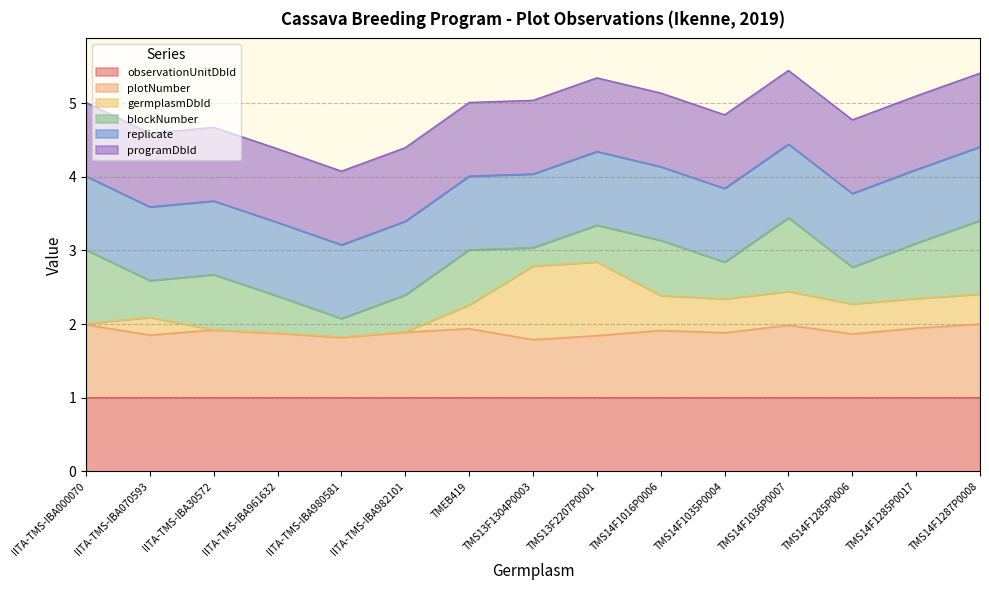

True or false: plotNumber and observationUnitDbId cross at least once.

False